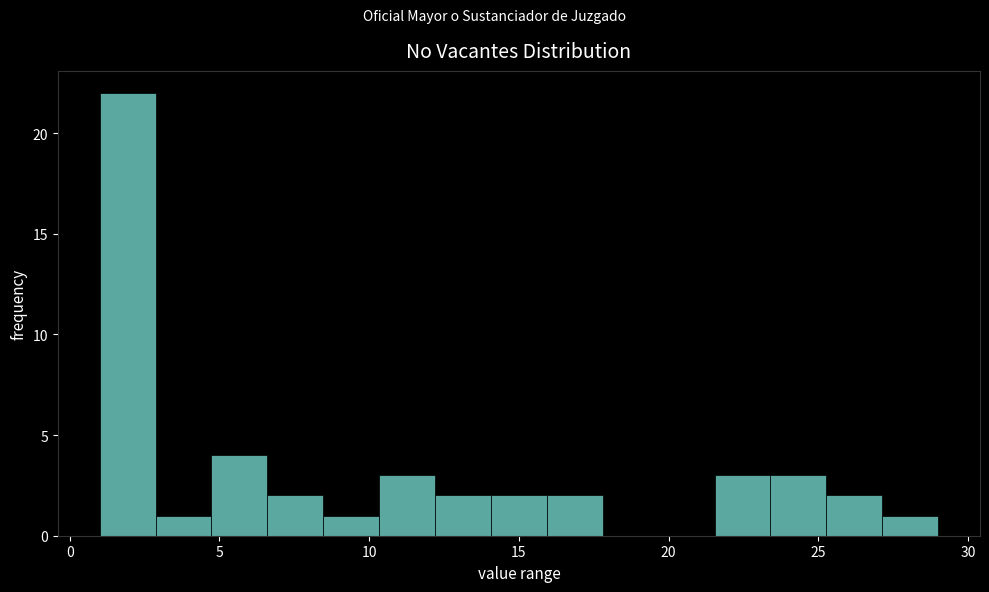

Around what value on the x-axis is the tallest bar? Give the approximate position of its centre, as read against the axis.

2.0